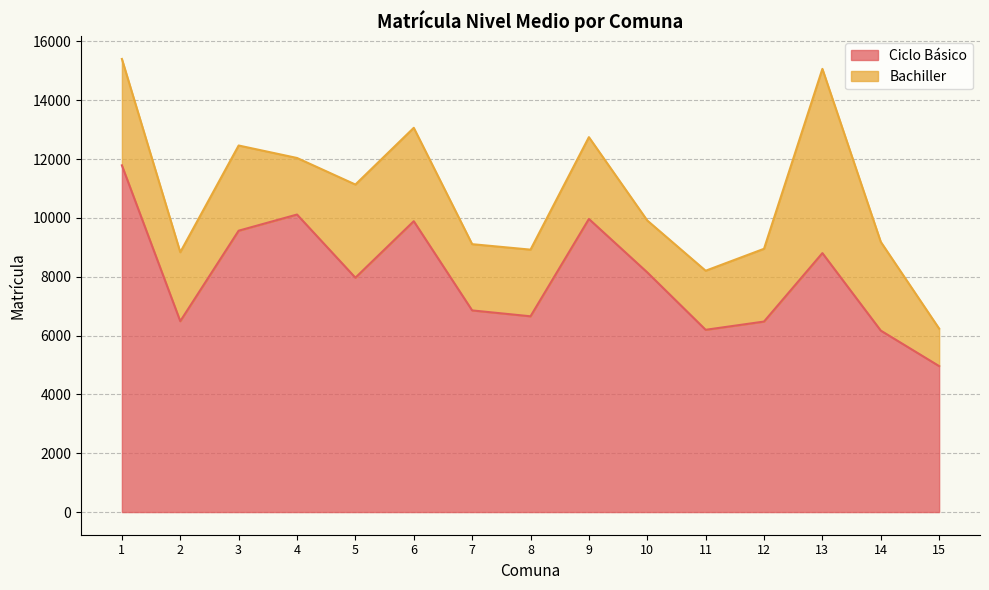

What is the maximum value for Ciclo Básico?

11787